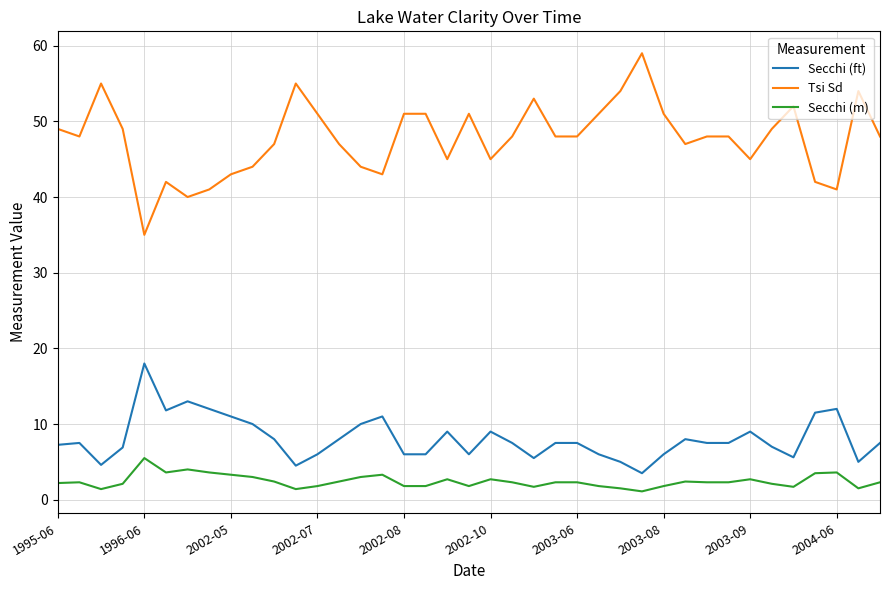

Which series has the widest spread of values?

Tsi Sd